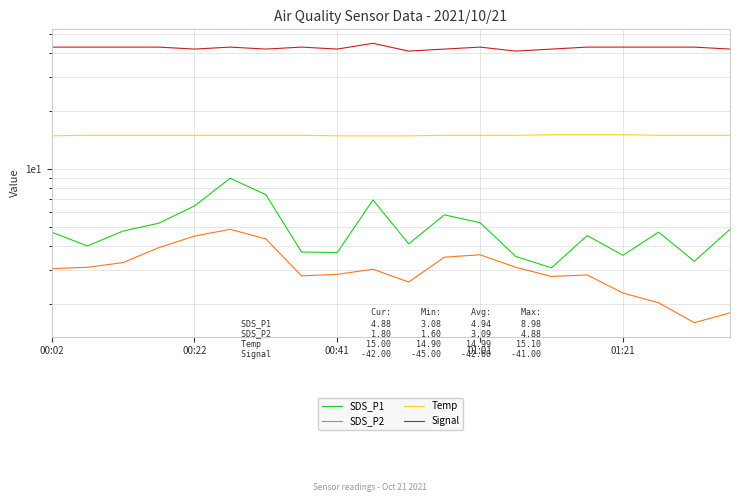

Reading left to right, extract all data points from this chart.

SDS_P1: 4.7	4.0	4.8	5.2	6.5	9.0	7.4	3.7	3.7	6.9	4.1	5.8	5.3	3.5	3.1	4.5	3.6	4.7	3.3	4.9
SDS_P2: 3.0	3.1	3.3	3.9	4.5	4.9	4.3	2.8	2.9	3.0	2.6	3.5	3.6	3.1	2.8	2.8	2.3	2.0	1.6	1.8
Temp: 14.9	15.0	15.0	15.0	15.0	15.0	15.0	15.0	14.9	14.9	14.9	15.0	15.0	15.0	15.1	15.1	15.1	15.0	15.0	15.0
Signal: 43.0	43.0	43.0	43.0	42.0	43.0	42.0	43.0	42.0	45.0	41.0	42.0	43.0	41.0	42.0	43.0	43.0	43.0	43.0	42.0